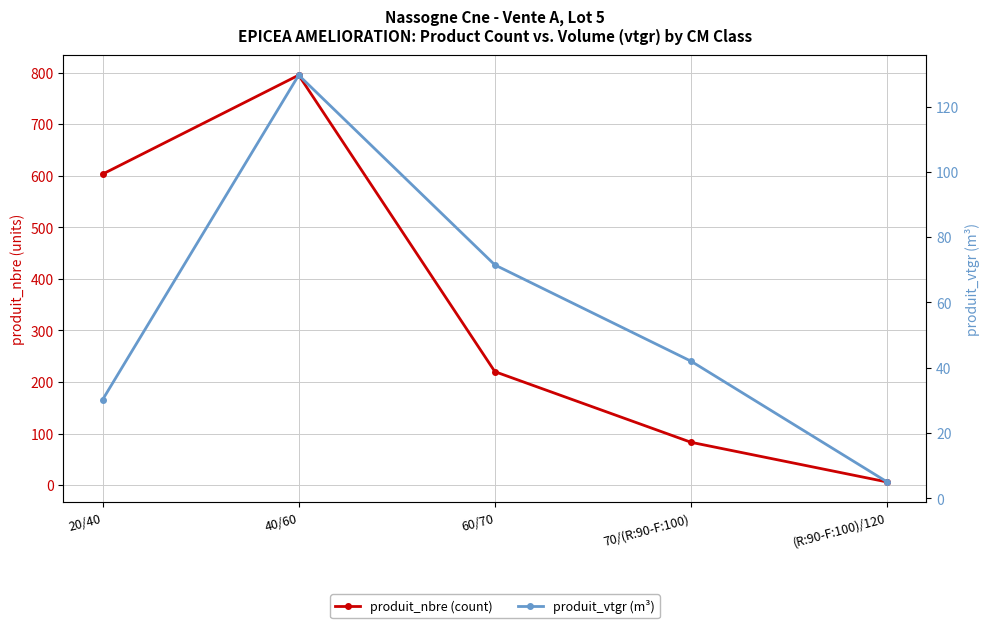

What is the sum of the produit_nbre (count) values at (R:90-F:100)/120 and 20/40?

609.0